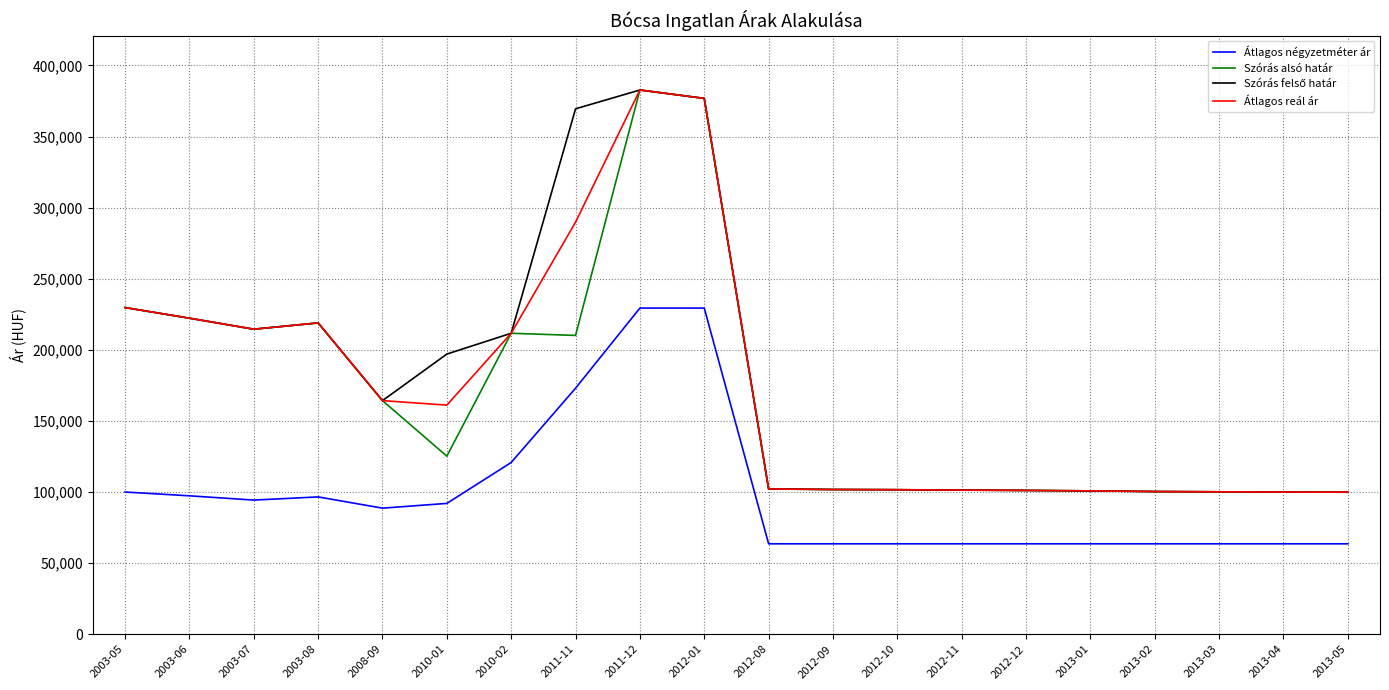

What is the difference between the highest and lowest values at 2012-11?

37756